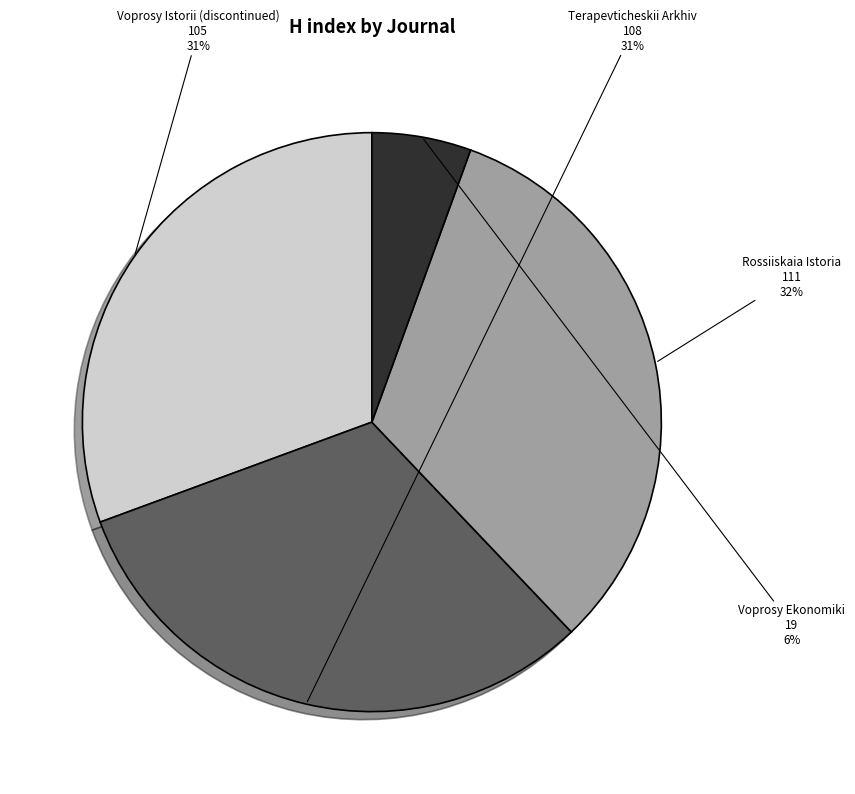

Is there a majority slice in this chart?

No